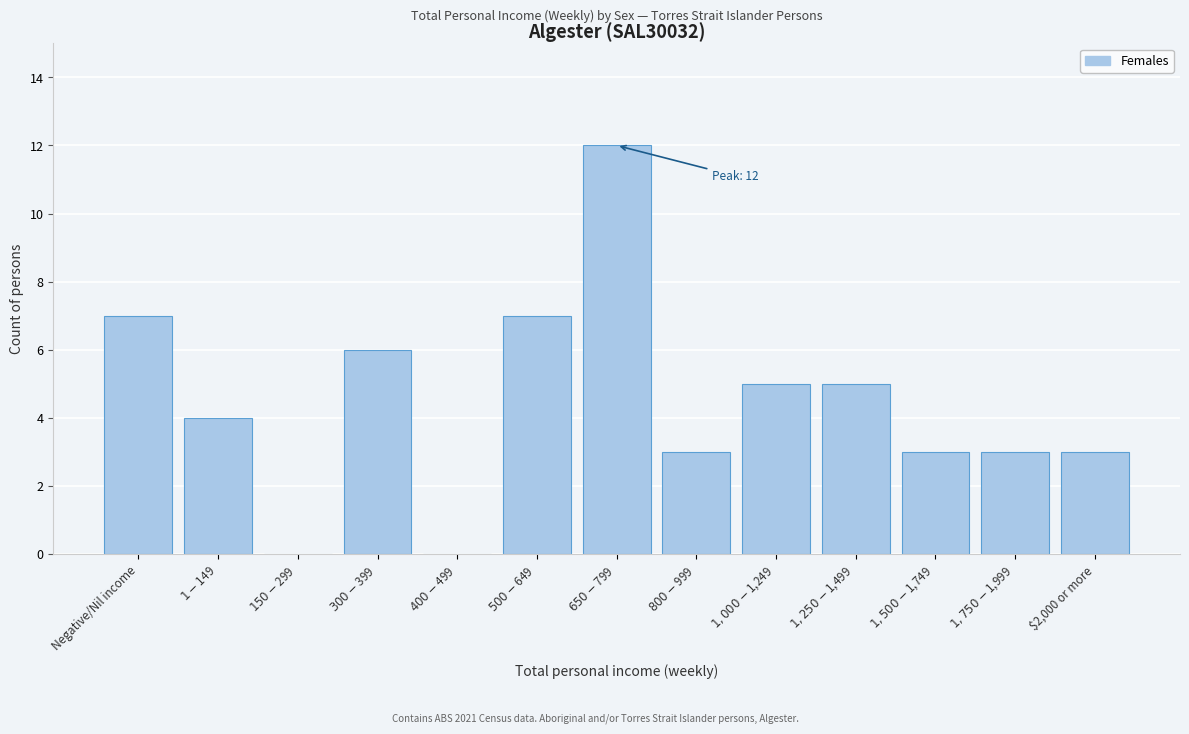

What is the greatest value displayed?

12